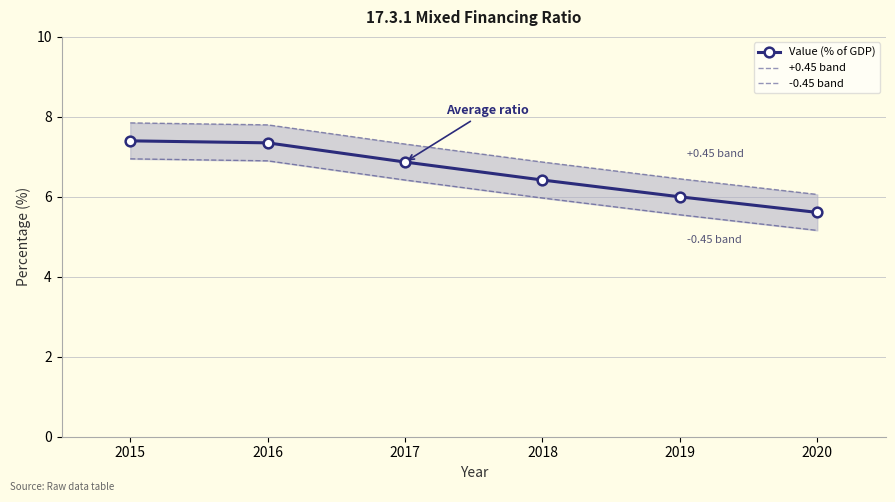

List the series in order of their overall mean, highest first.

+0.45 band, Value (% of GDP), -0.45 band